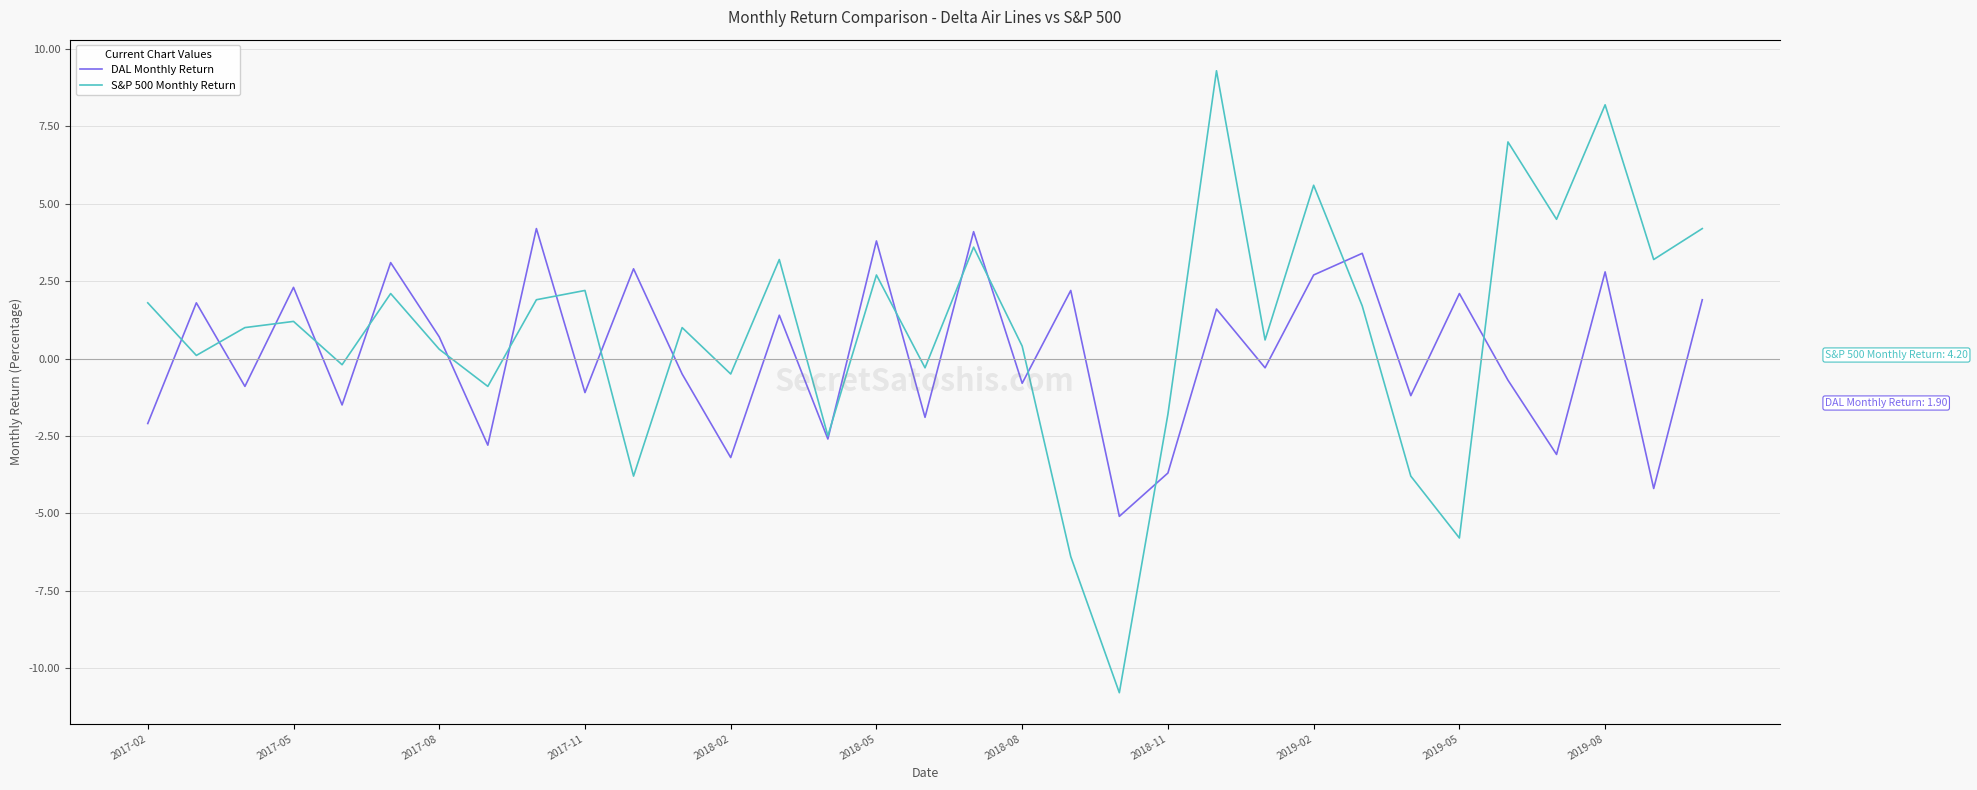

What is the value of the S&P 500 Monthly Return point at the 16th from the left?

2.7